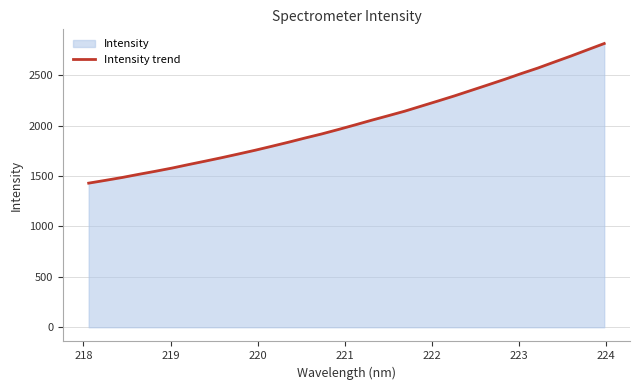

What is the difference between the maximum and minimum values?

1384.0